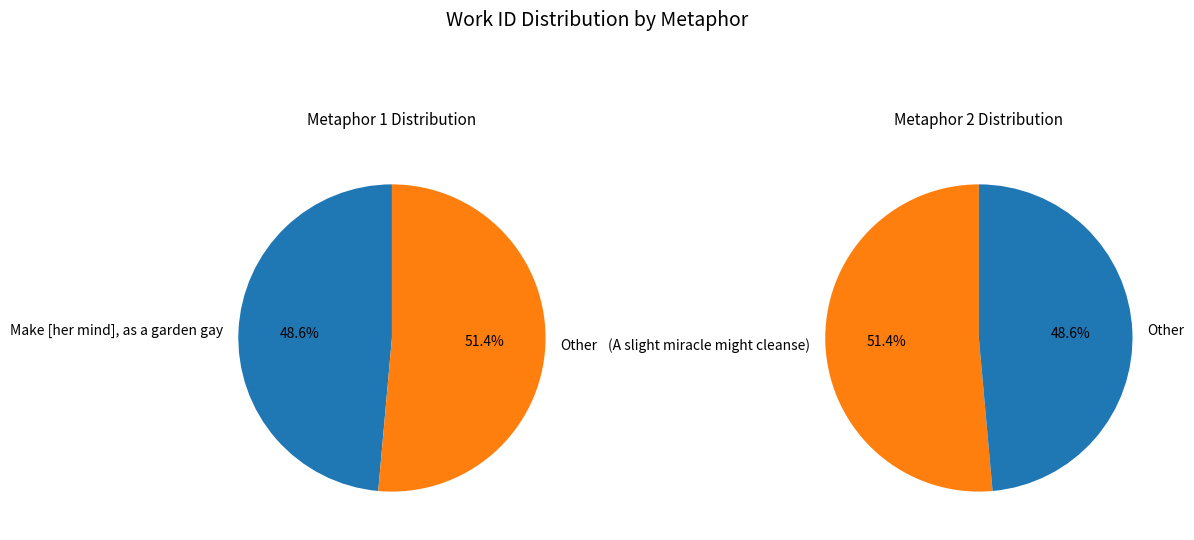

Do (A slight miracle might cleanse) and Make [her mind], as a garden gay together represent more than half of the pie?

Yes